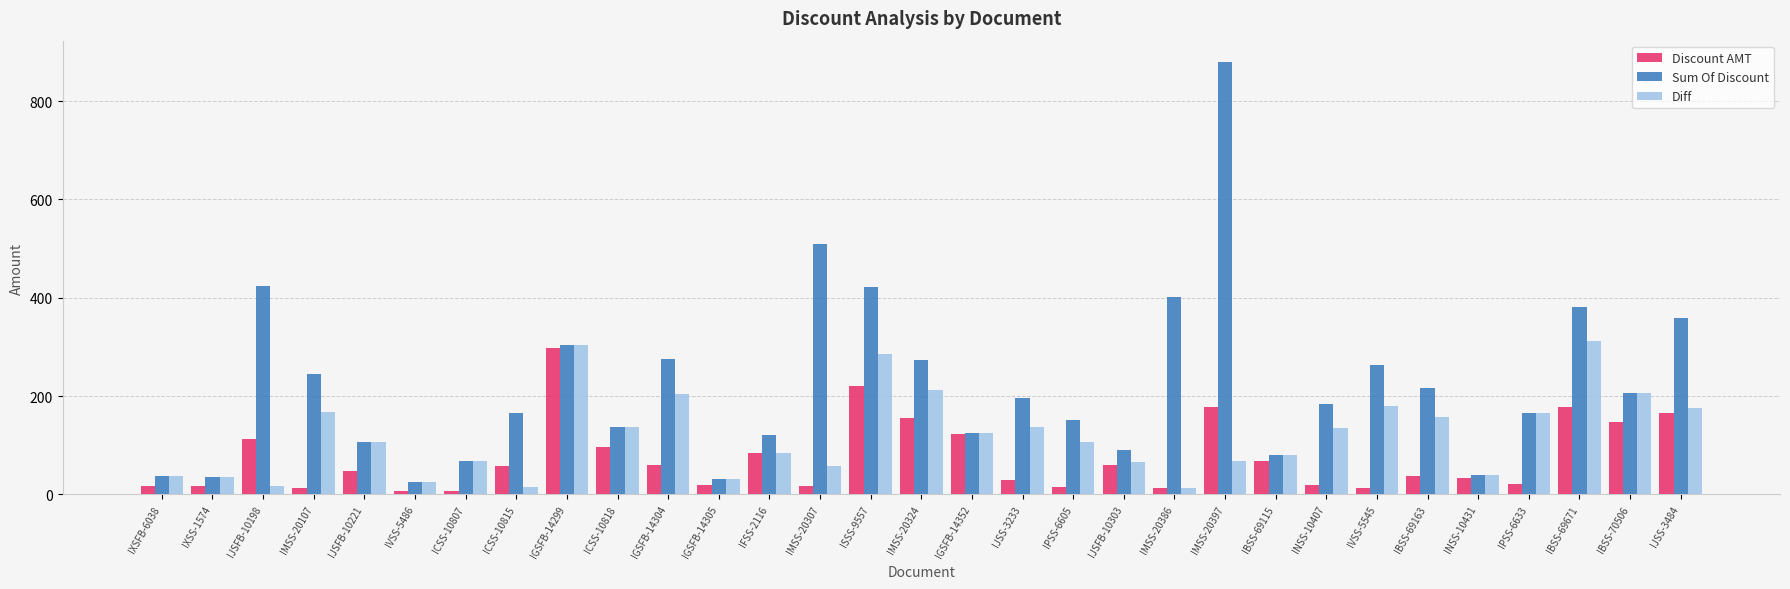

Is it true that Sum Of Discount equals 823.1 at IMSS-20307?

False